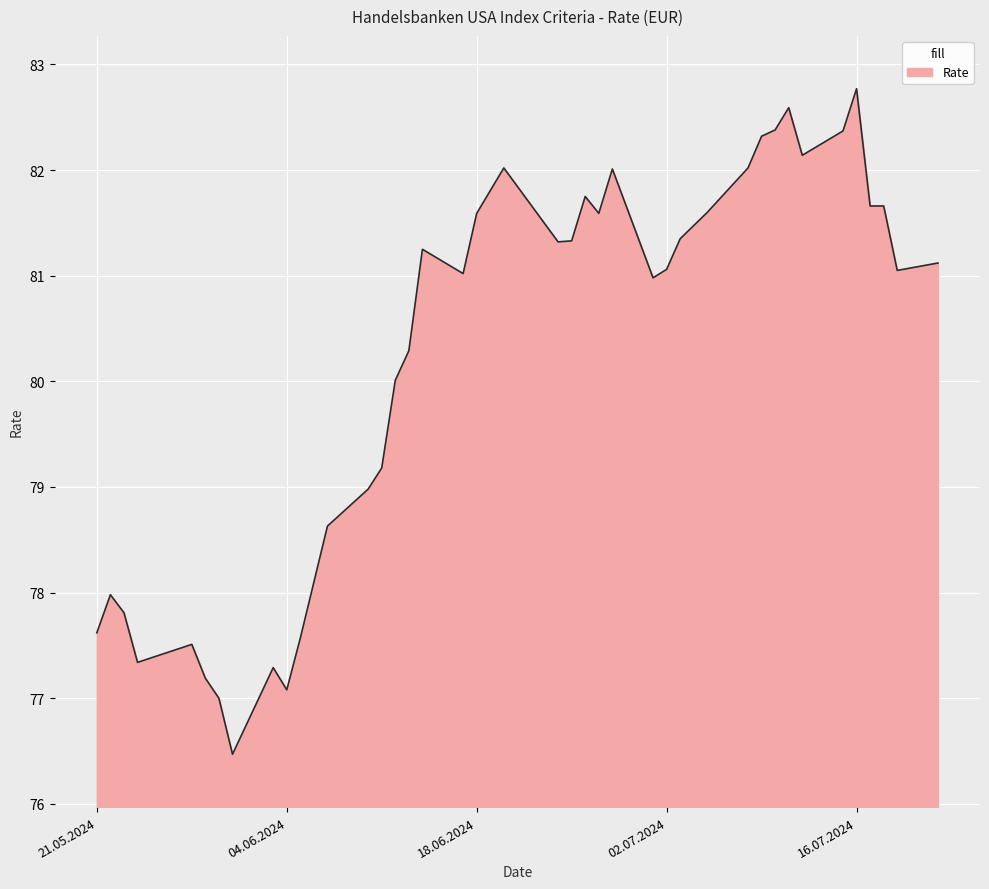

What is the greatest value displayed?

82.8